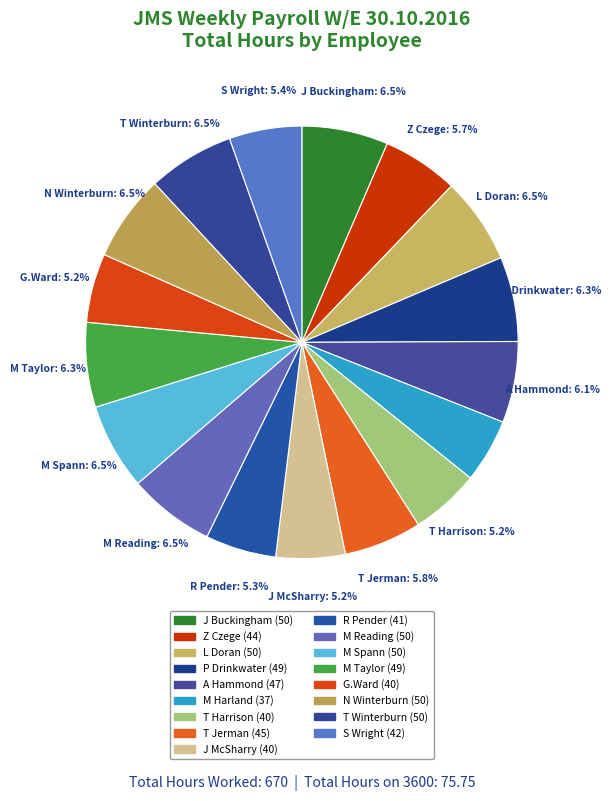

Which slice is the largest?

J Buckingham